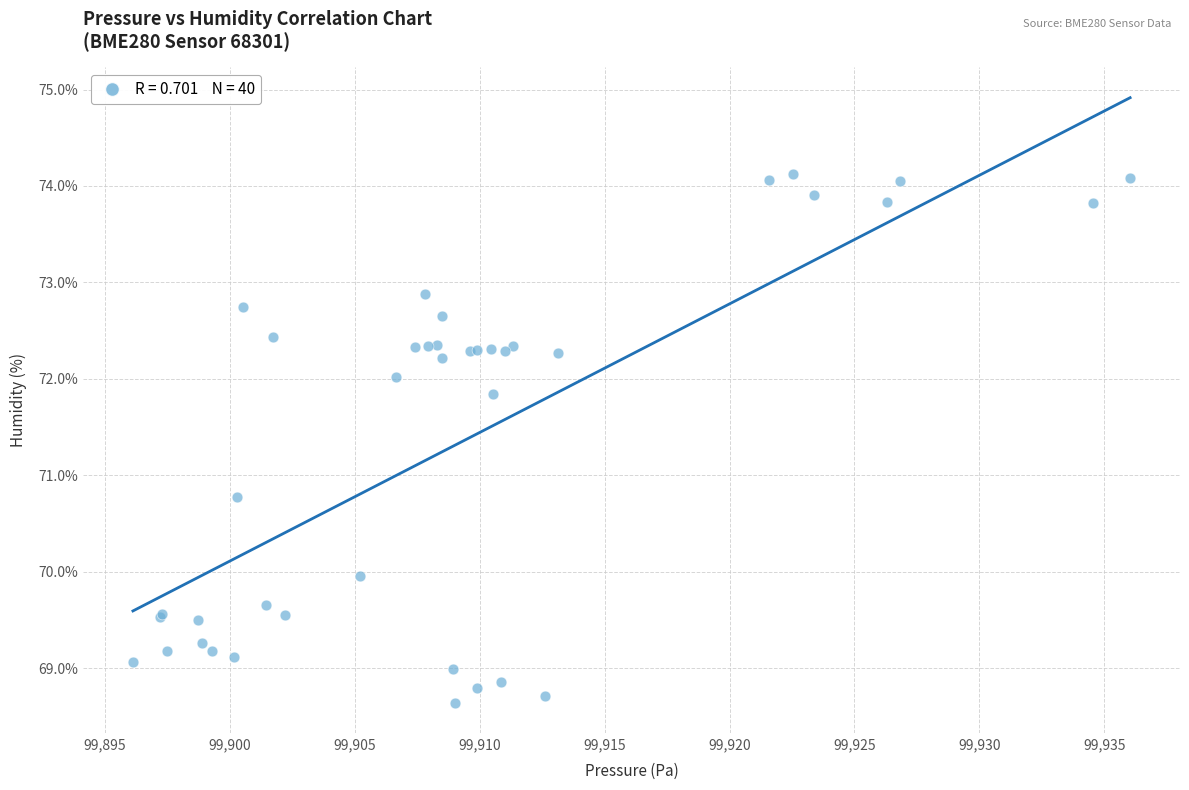

What Y value in the scatter plot is closest to 71?

70.8